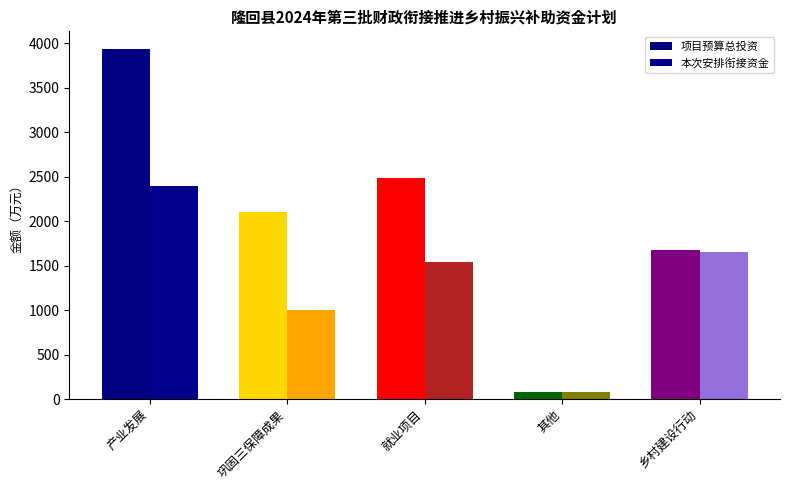

How many data points in 本次安排衔接资金 are less than 1539?

2